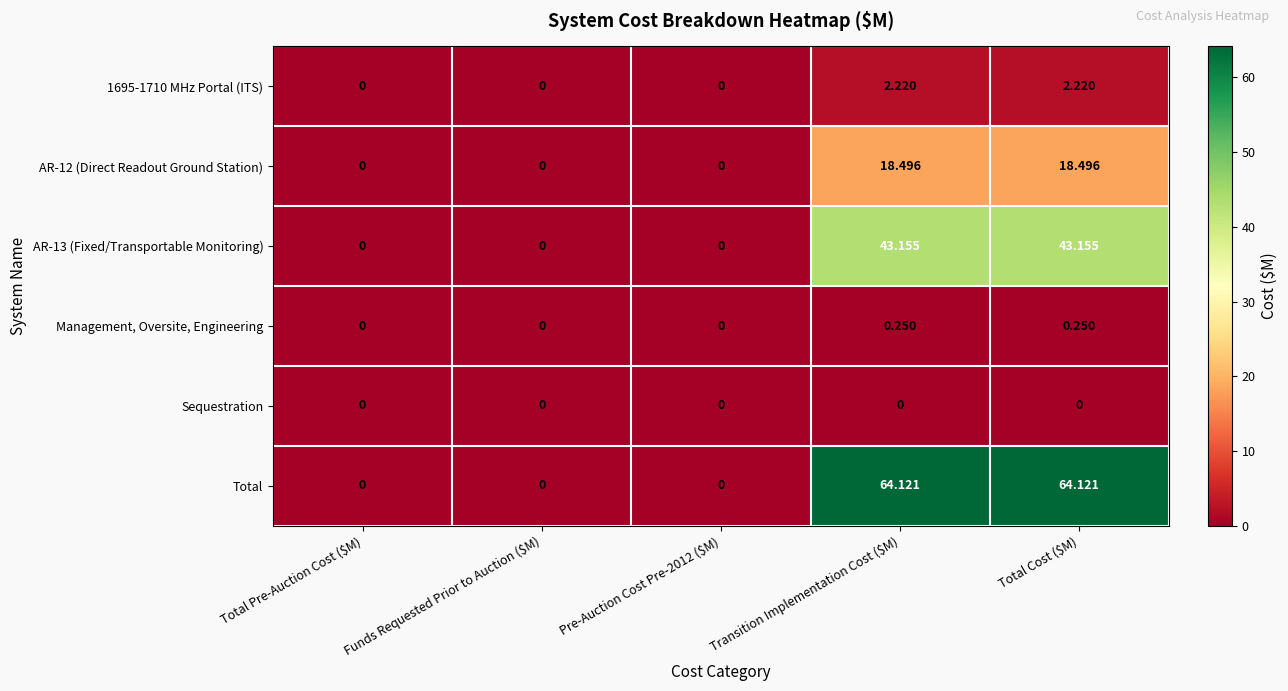

What is the difference between the highest and lowest values at Transition Implementation Cost ($M)?

64.1